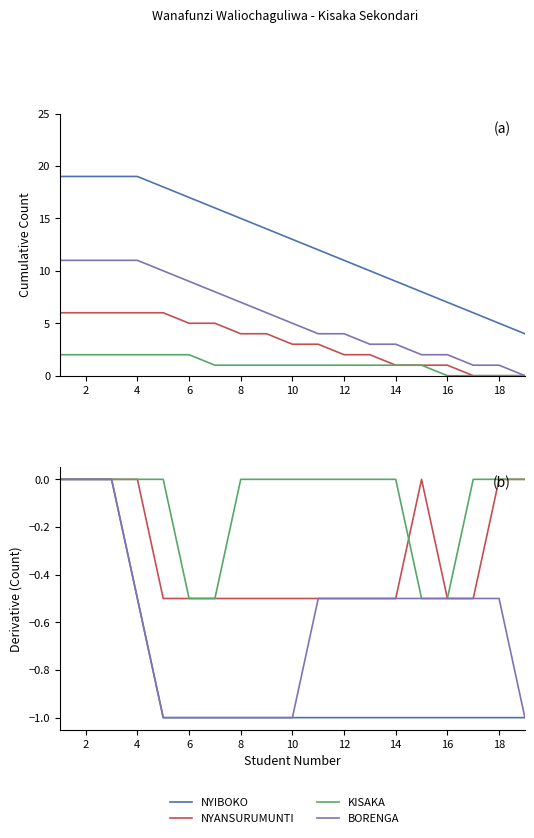

True or false: KISAKA has a value of 0.2 at 4.

False